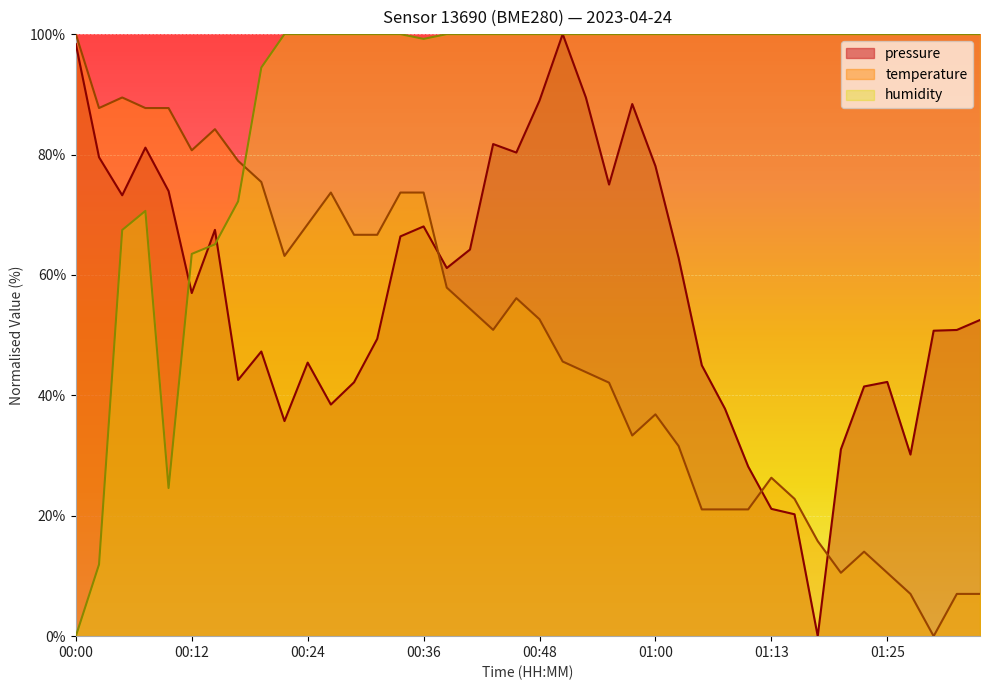

What are all the series names shown in the legend?

pressure, temperature, humidity